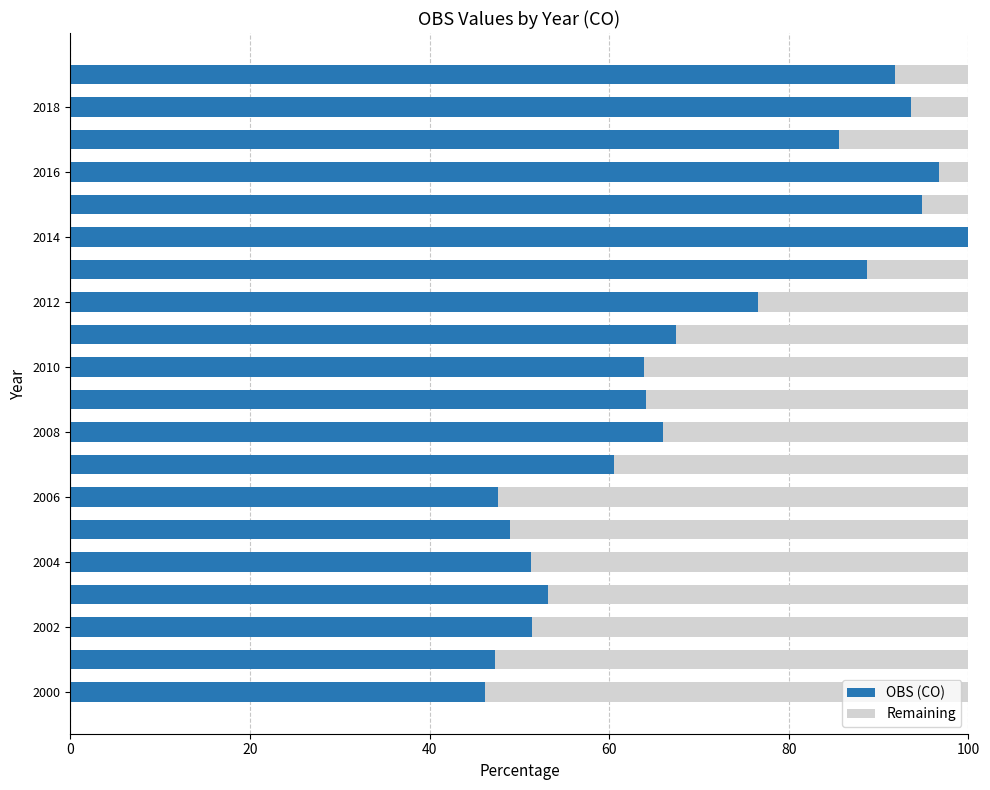

What is the sum of all OBS (CO) values?

1395.8